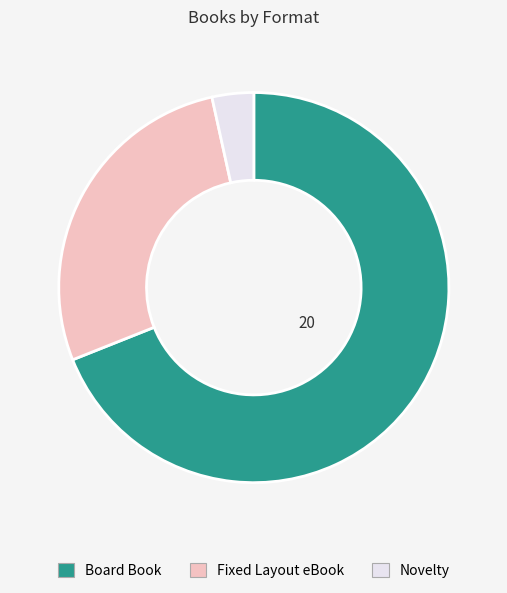

The Board Book slice represents 69% of the pie. True or false?

True